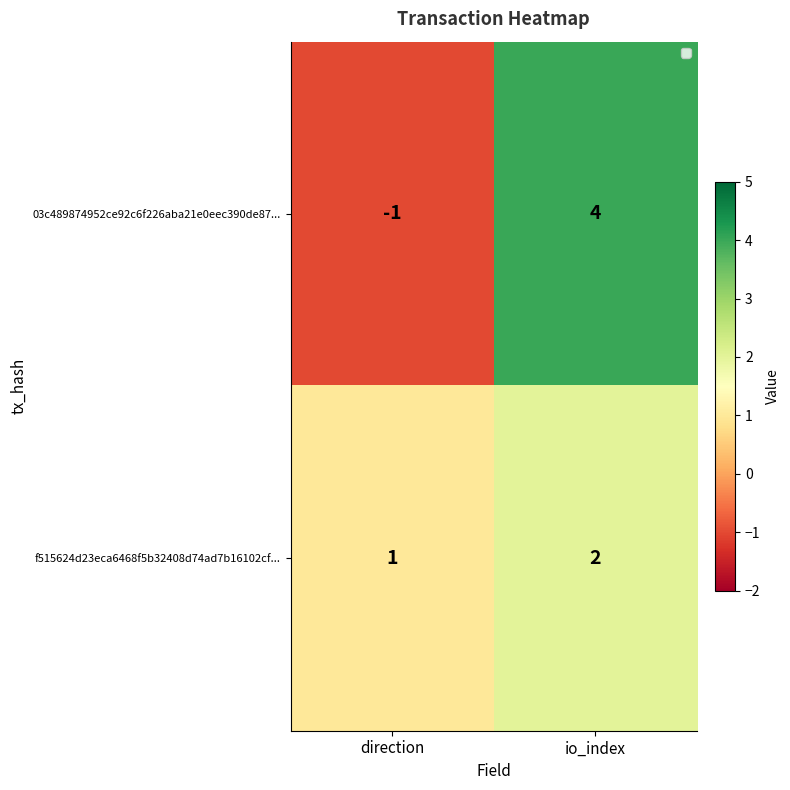

What is the sum of the f515624d23eca6468f5b32408d74ad7b16102cf... values at io_index and direction?

3